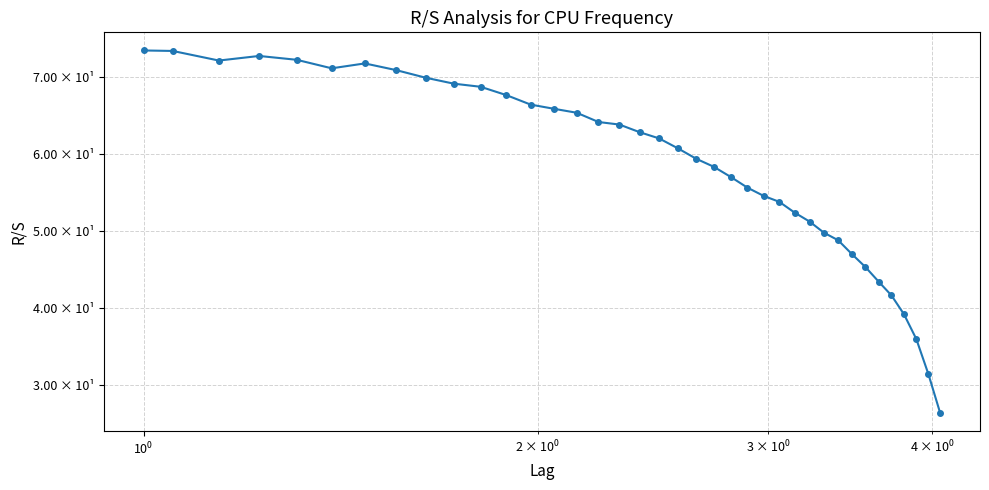

Is this an area chart (filled region under the line)?

No